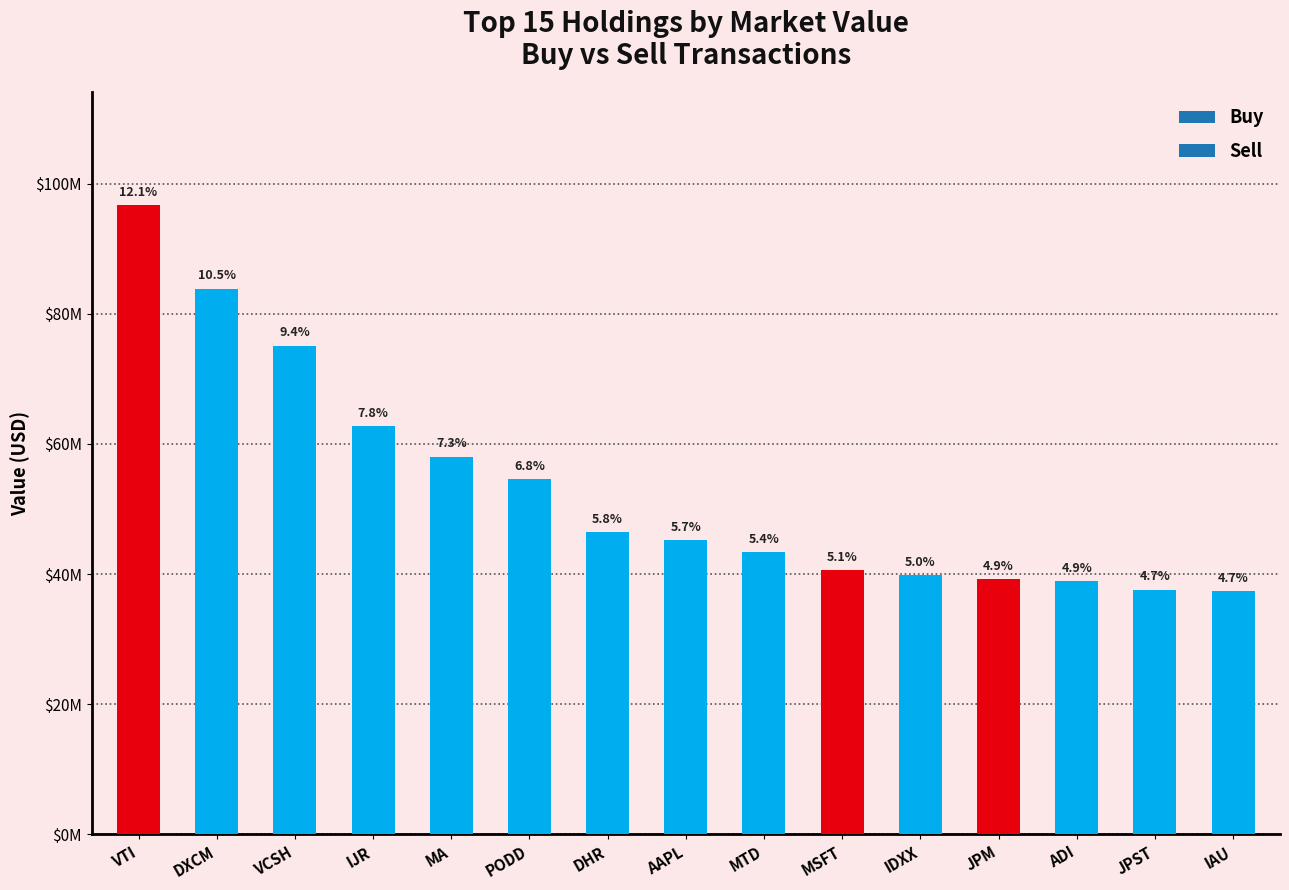

Does the chart contain any negative values?

No